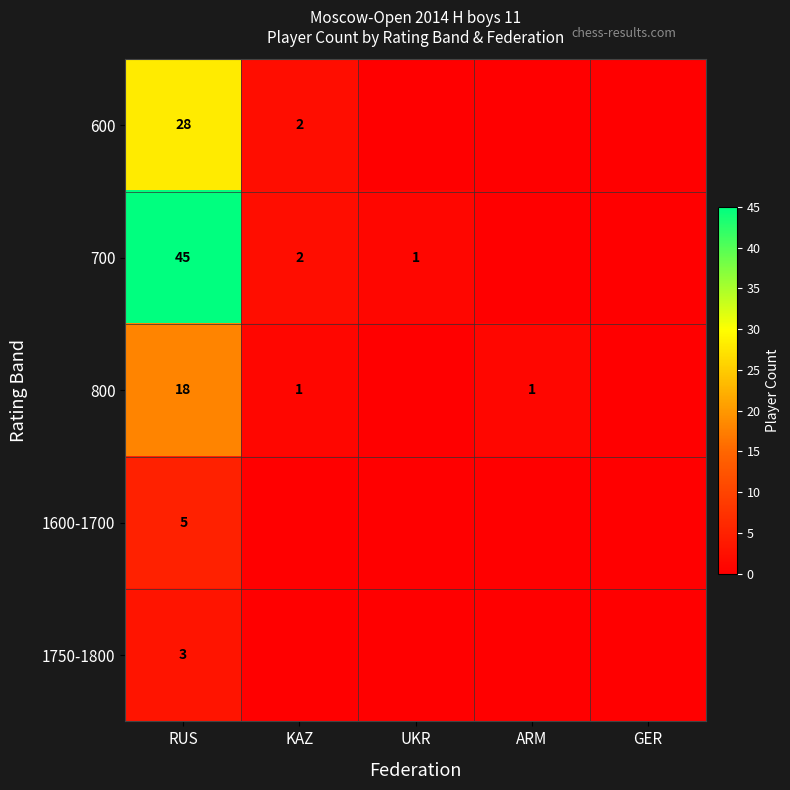

What is the total value across all series at RUS?

99